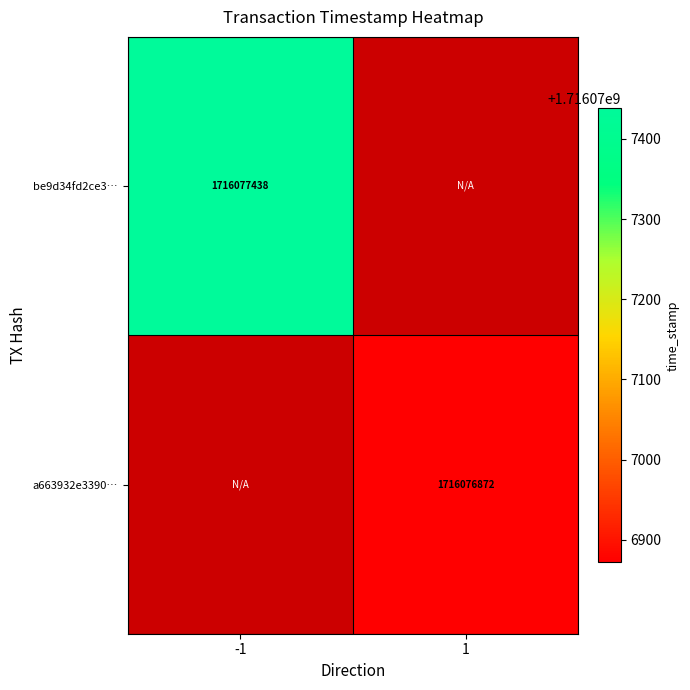

The be9d34fd2ce3… series shows 2857808514 at -1. True or false?

False